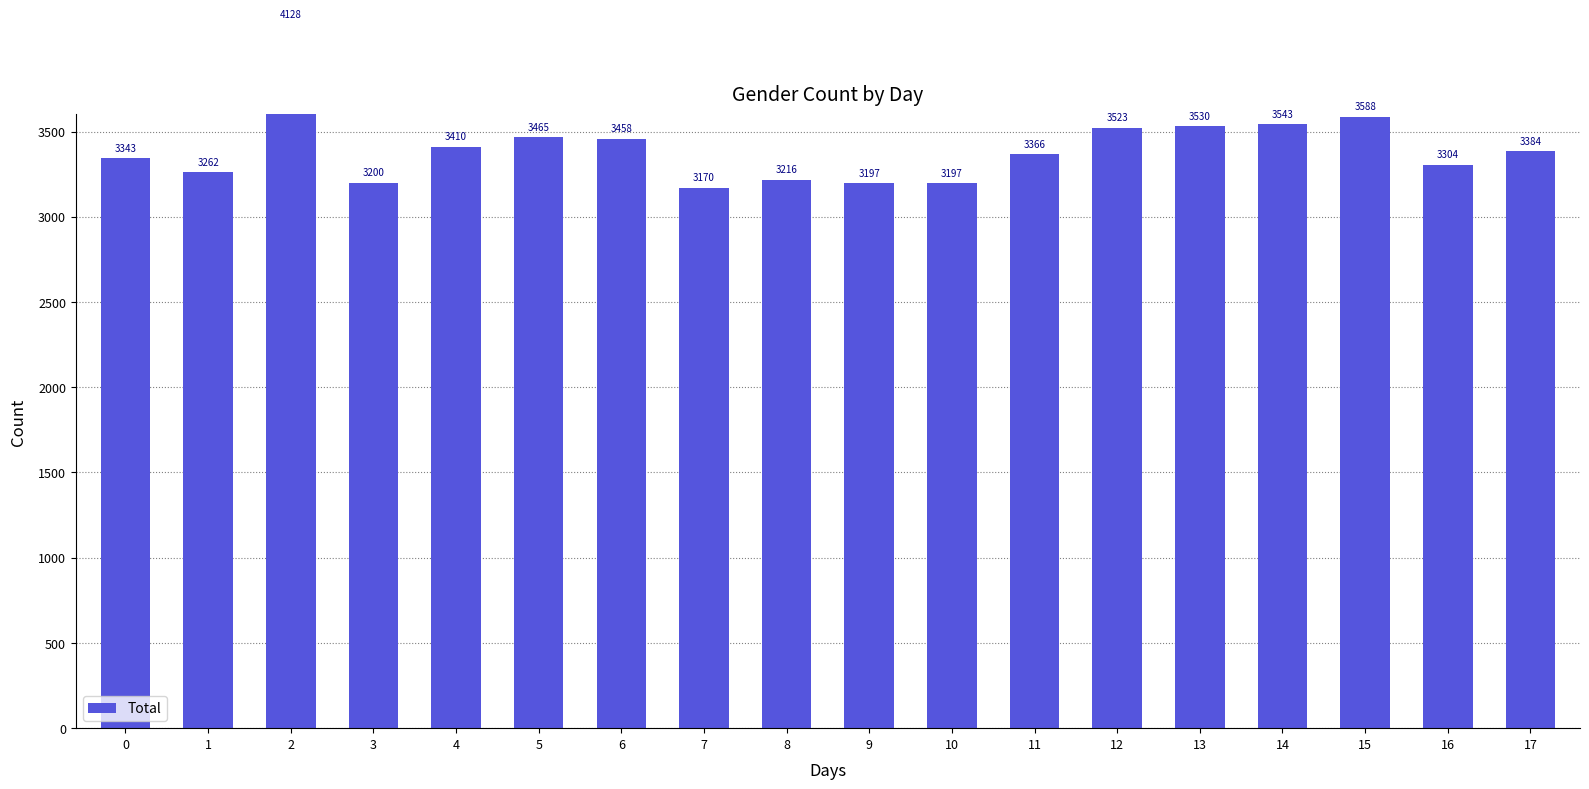

The chart shows a value of 3262 at 1. True or false?

True